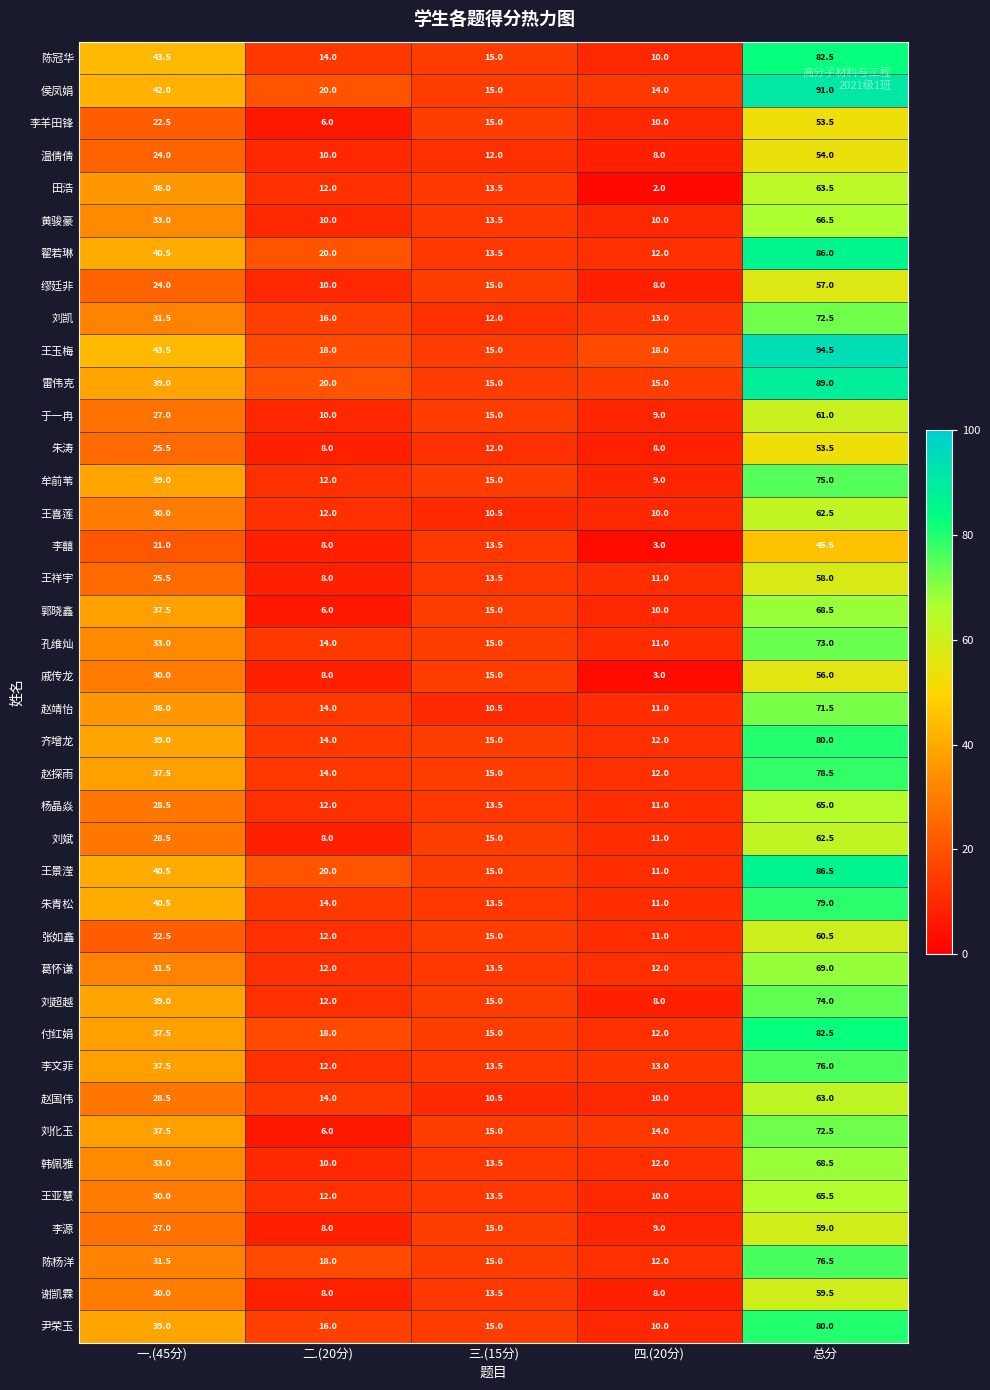

What is the approximate value of 葛怀谦 at 一.(45分)?

31.5